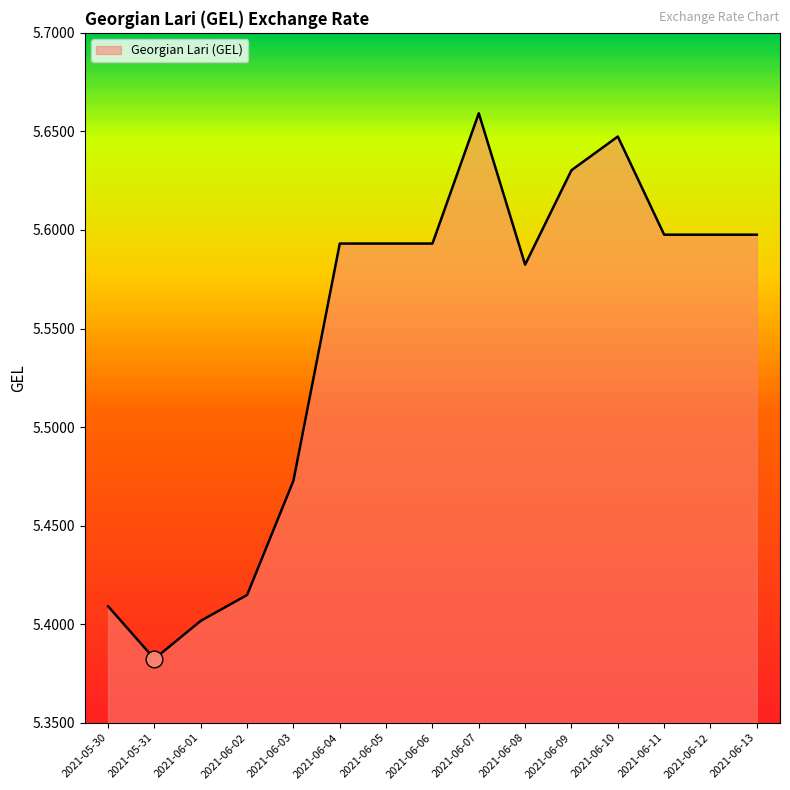

What position from the left is 2021-06-13?

15